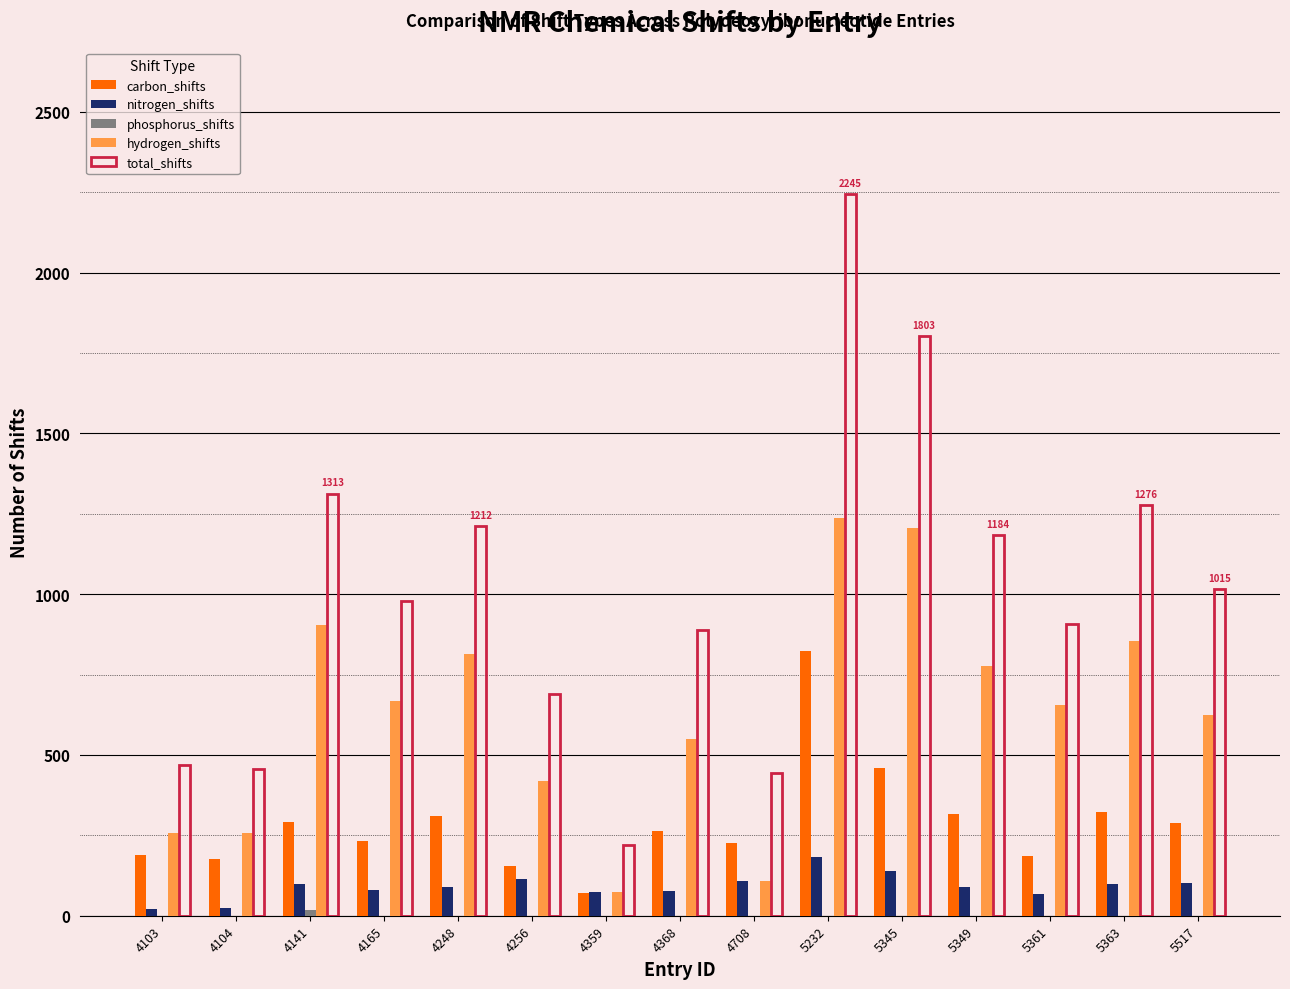

At which category is the sum across all series the highest?

5232